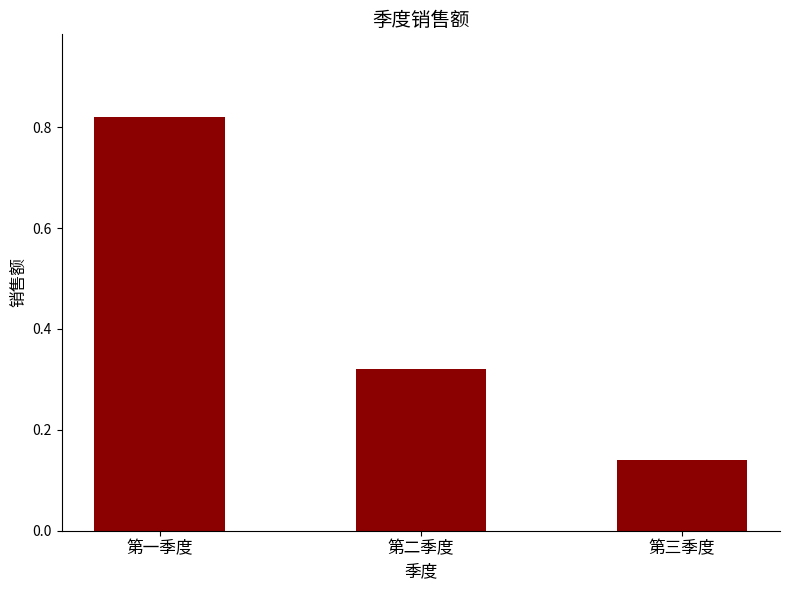

What is the label of the 1st bar from the left?

第一季度